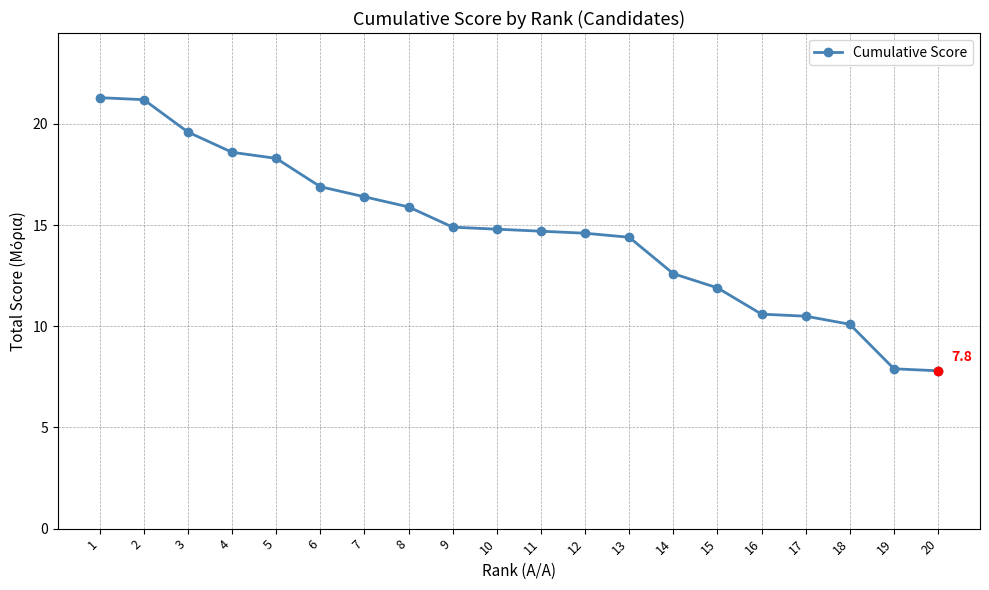

Approximately how many times larger is the value at 18 compared to 20?

1.3